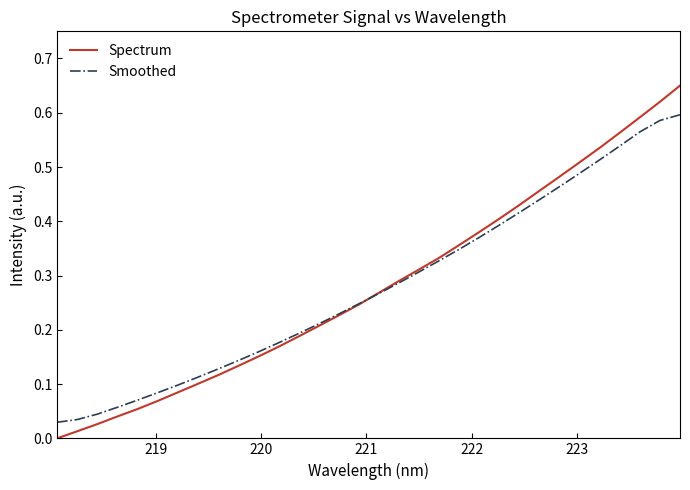

Does the chart display data point markers on the line(s)?

No